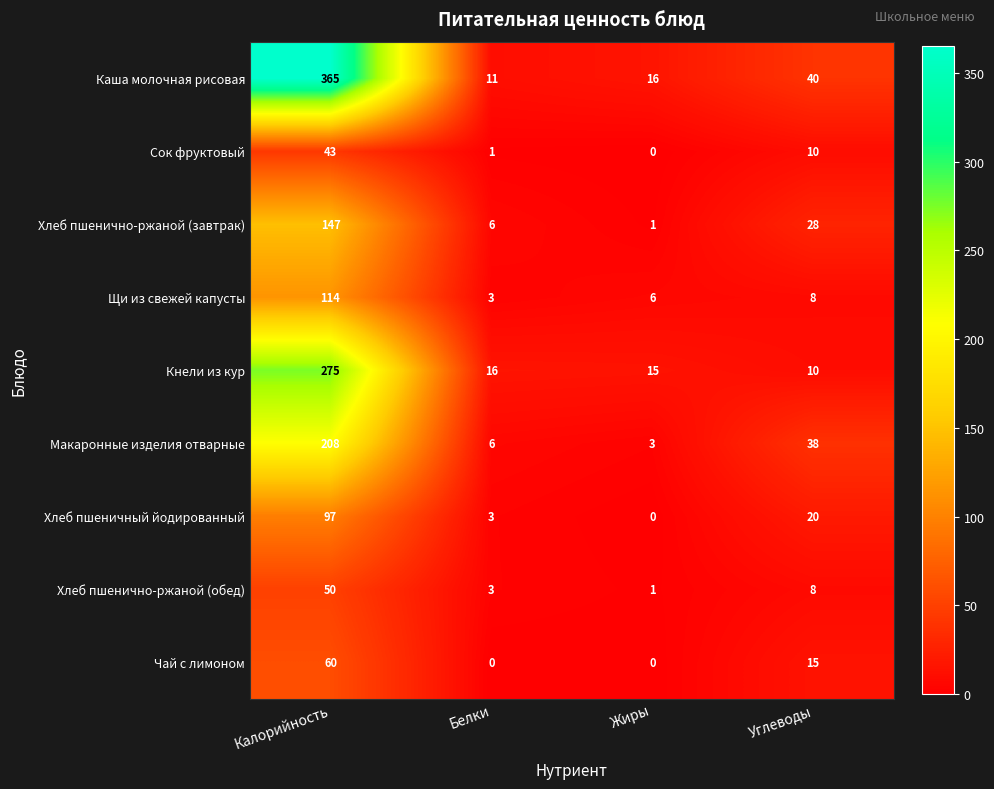

Where is Хлеб пшенично-ржаной (завтрак) nearest to the value 74?

Углеводы